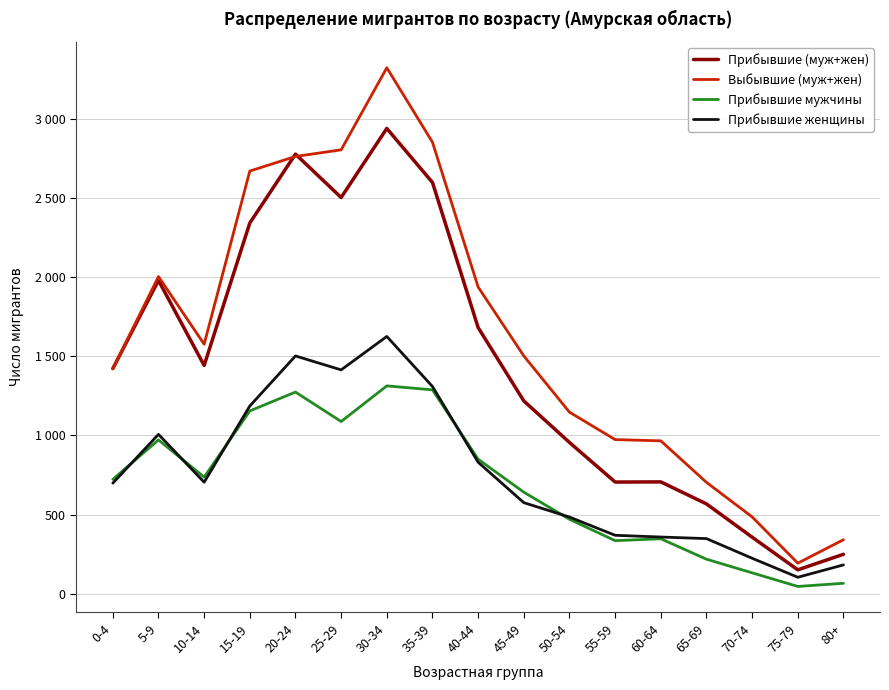

Does the chart have visible grid lines?

Yes